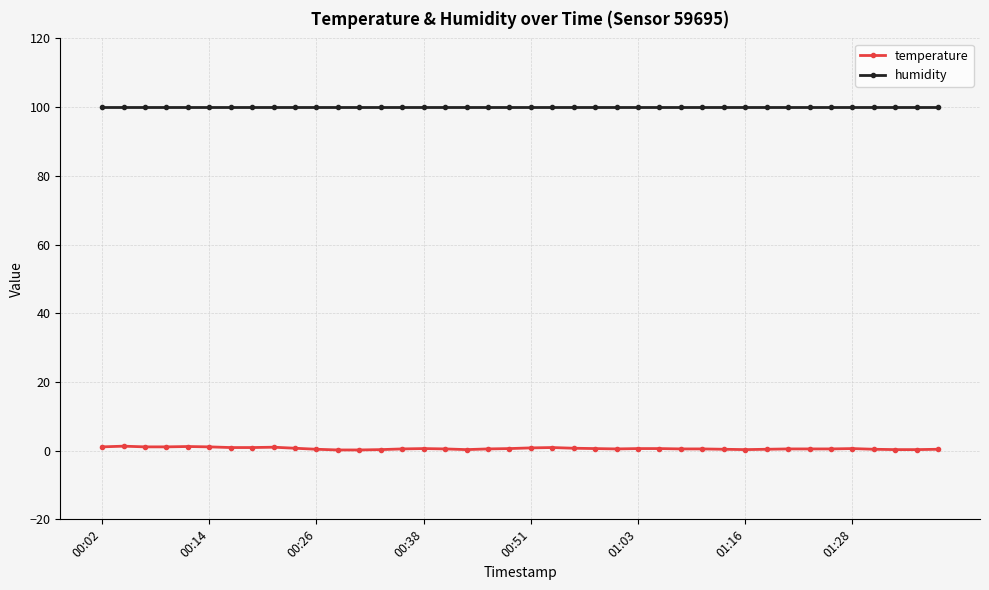

What is the greatest value displayed?

99.9